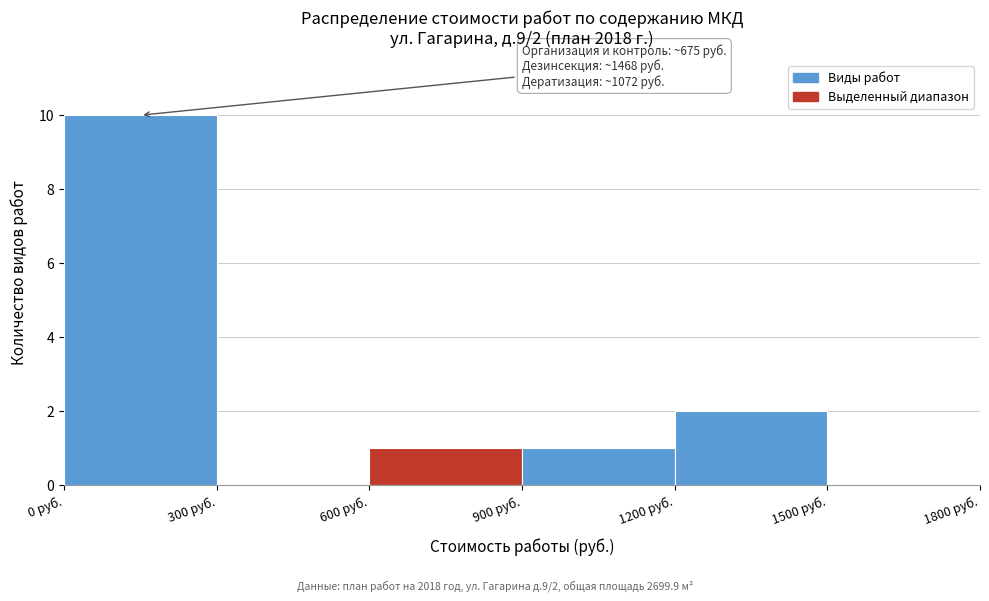

Over which range of the x-axis is the bar tallest?

0 to 300